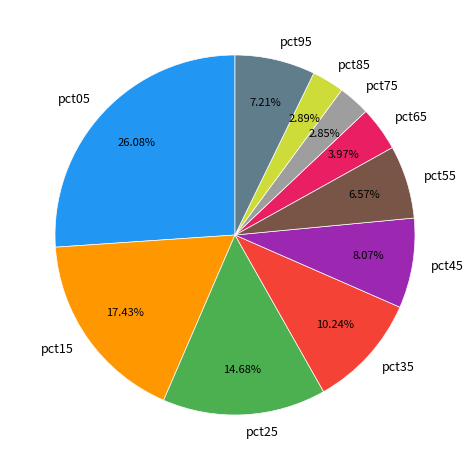

To the nearest percent, what is the difference between the pct35 and pct05 slice percentages?

16%